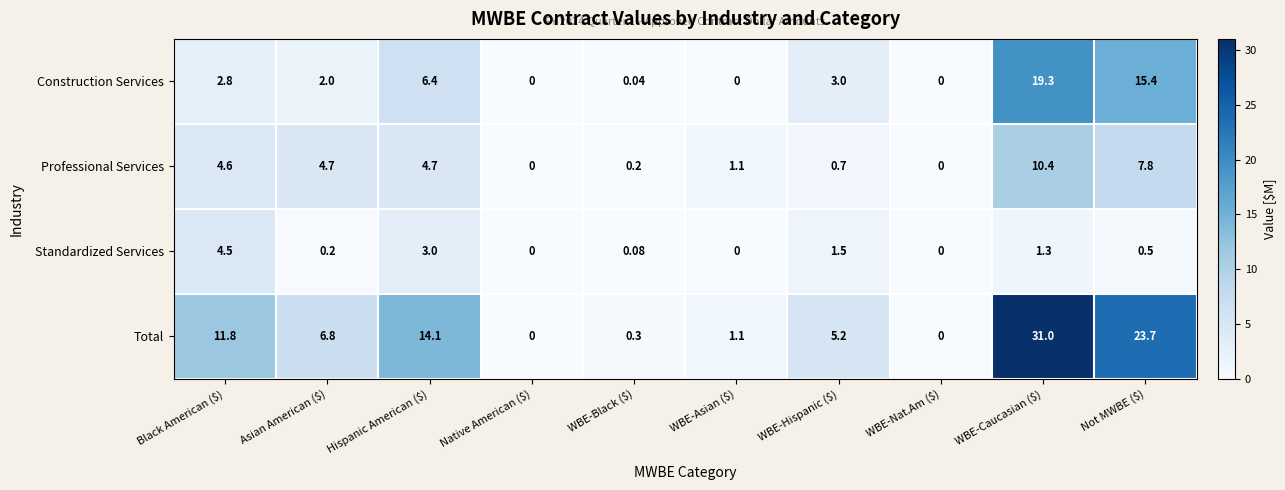

At which label is Standardized Services closest to 2?

WBE-Hispanic ($)